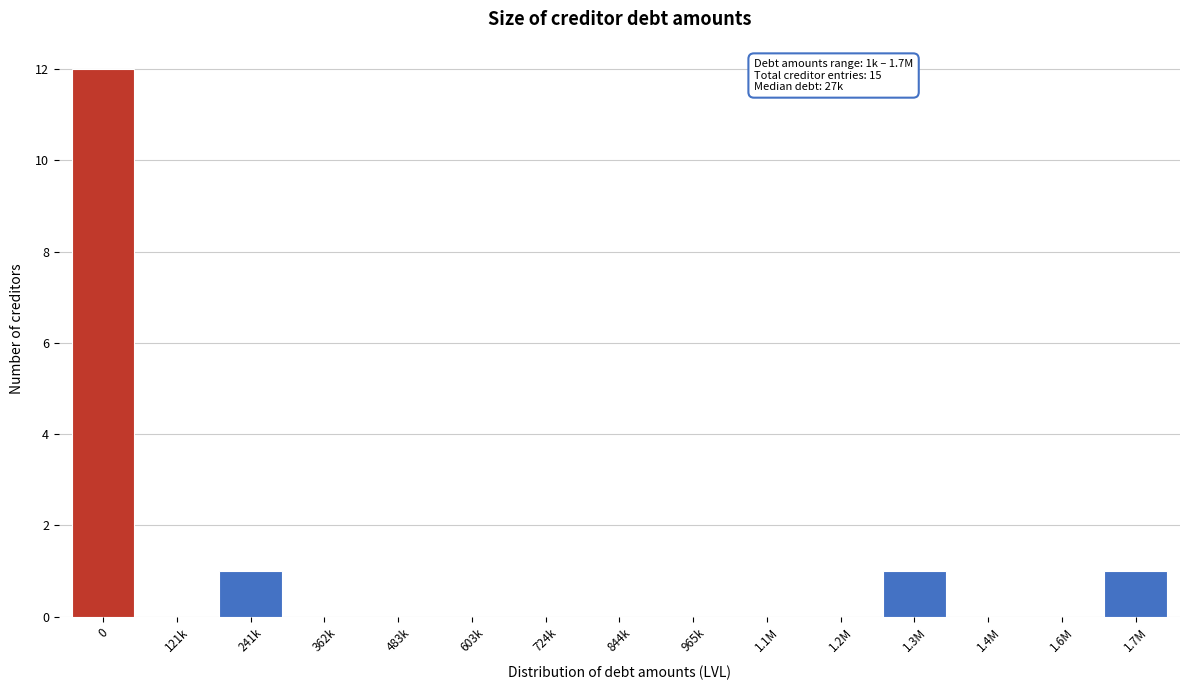

Reading left to right, extract all data points from this chart.

0=12	121k=0	241k=1	362k=0	483k=0	603k=0	724k=0	844k=0	965k=0	1.1M=0	1.2M=0	1.3M=1	1.4M=0	1.6M=0	1.7M=1